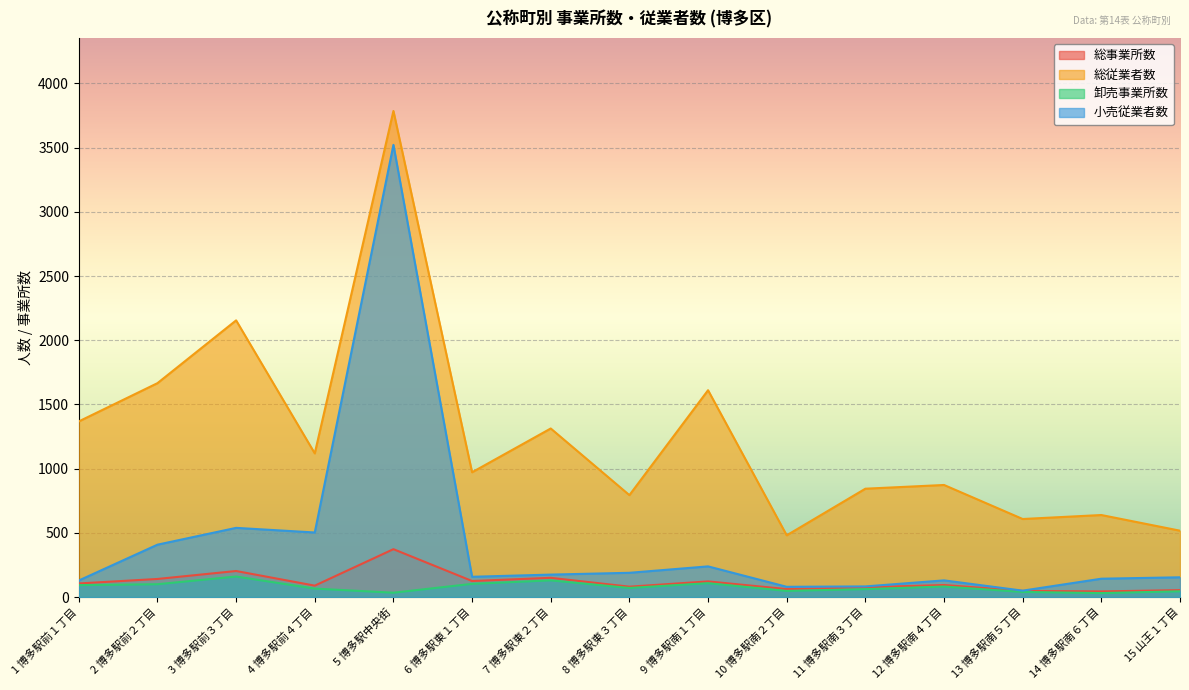

True or false: 総従業者数 and 総事業所数 cross at least once.

False